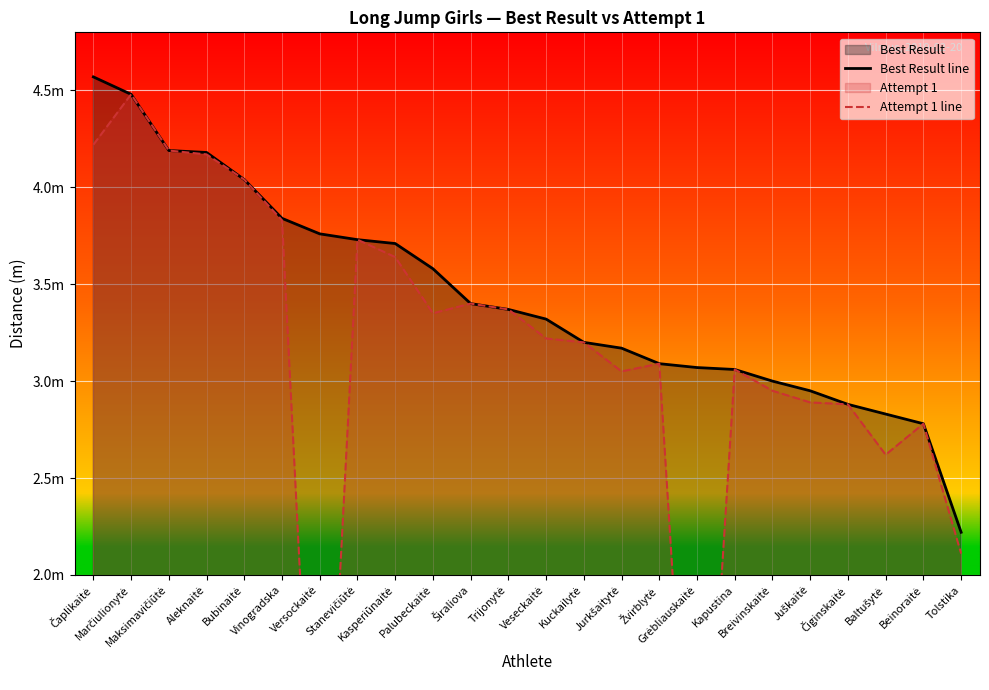

The value of Attempt 1 line at Kasperiūnaitė is 1.5. True or false?

False